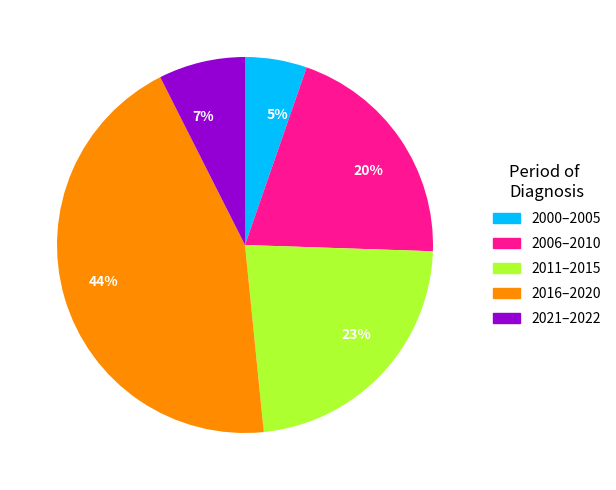

Do 2000–2005 and 2016–2020 together represent more than half of the pie?

No